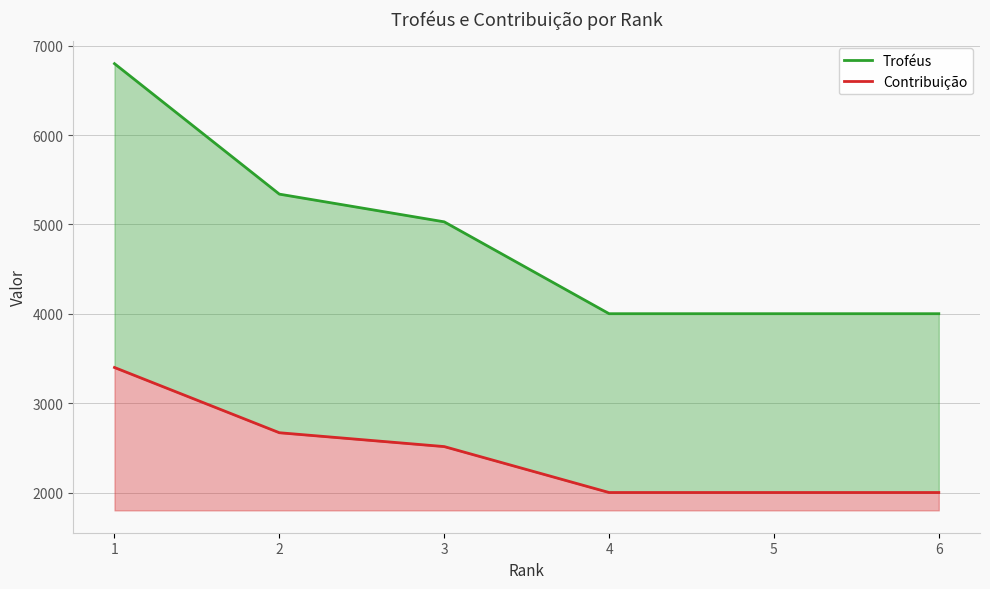

Which has a higher value, 2 or 3?

2